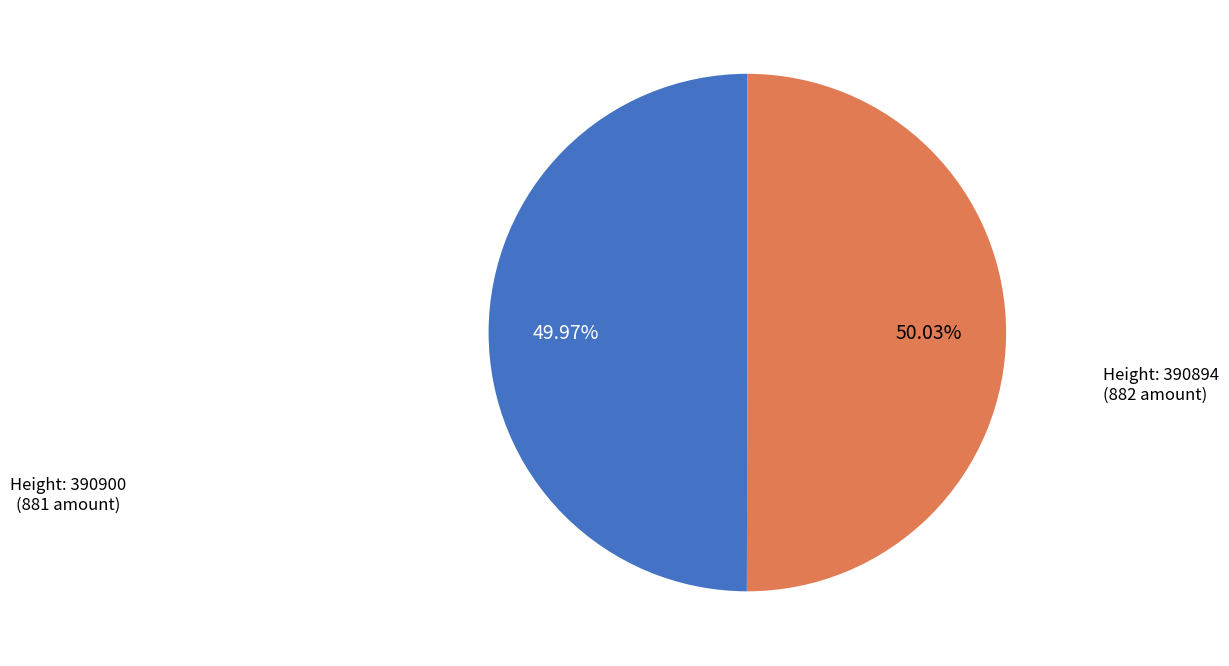

Is there a majority slice in this chart?

Yes